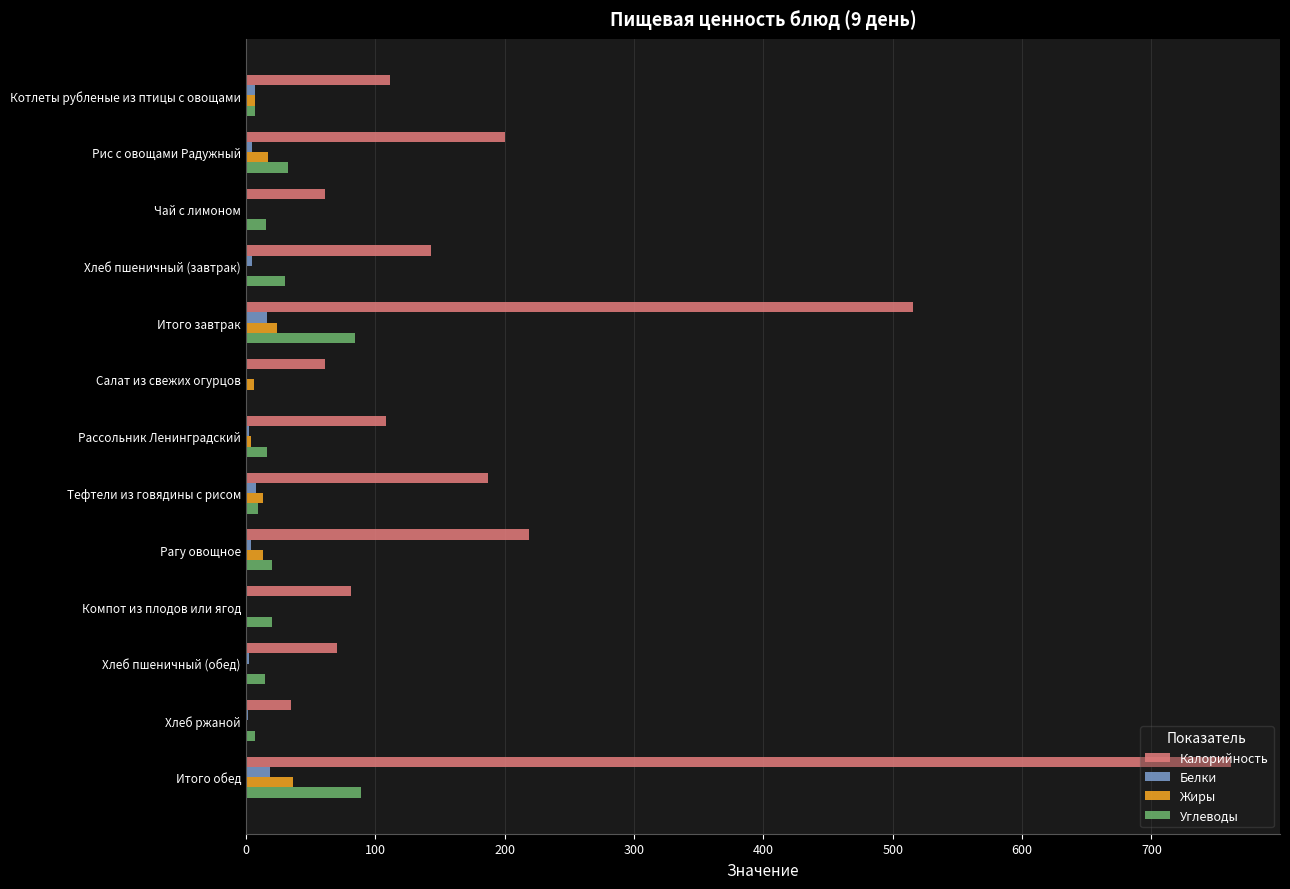

Which label corresponds to the largest value in the chart?

Итого обед